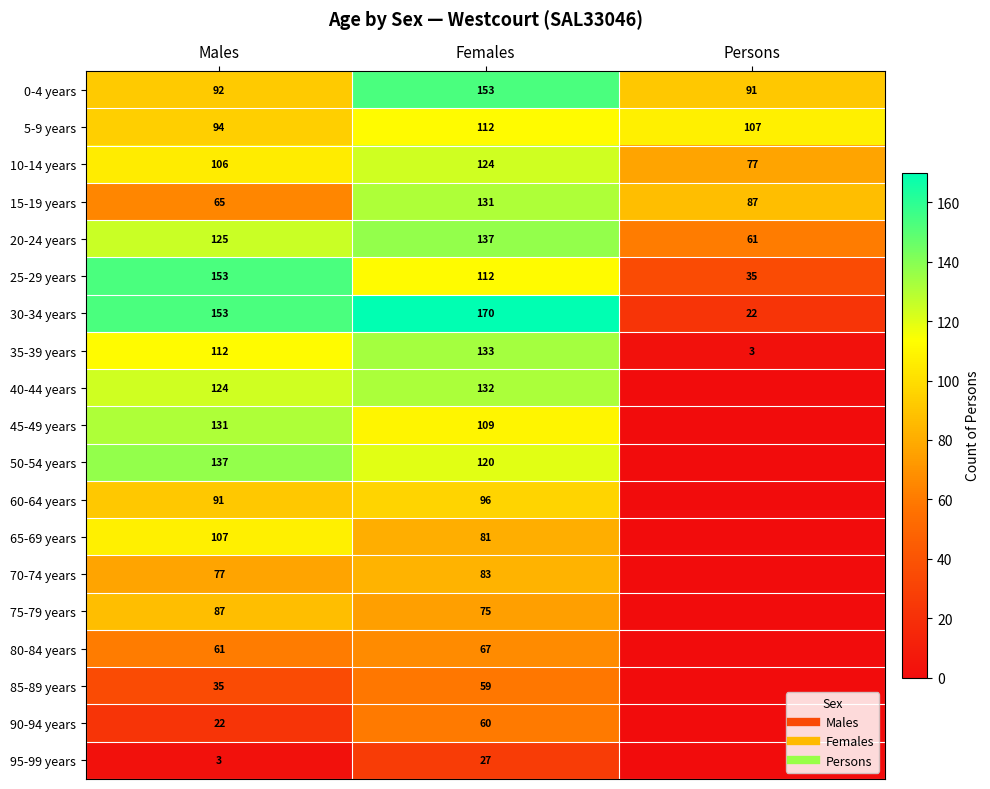

Which series has the largest range (max minus min)?

30-34 years